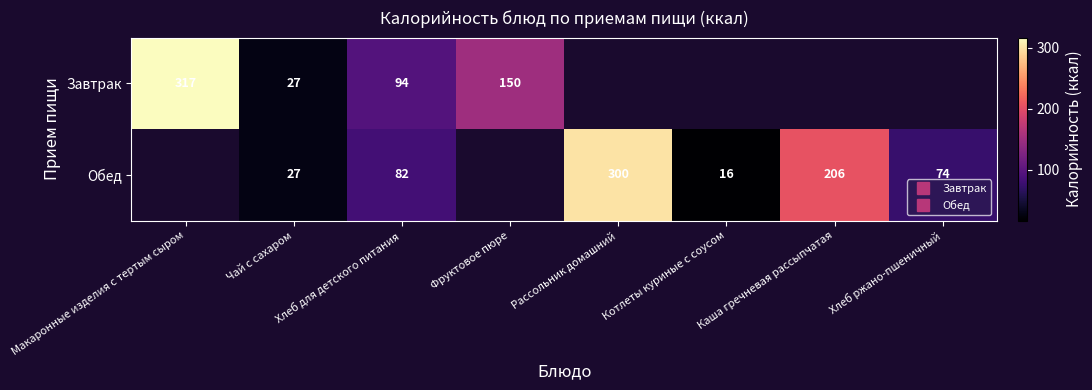

The Обед series shows 16.0 at Котлеты куриные с соусом. True or false?

True